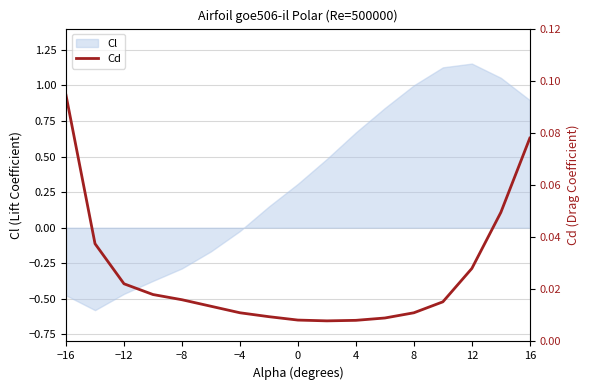

At which label is Cl closest to 0?

−4